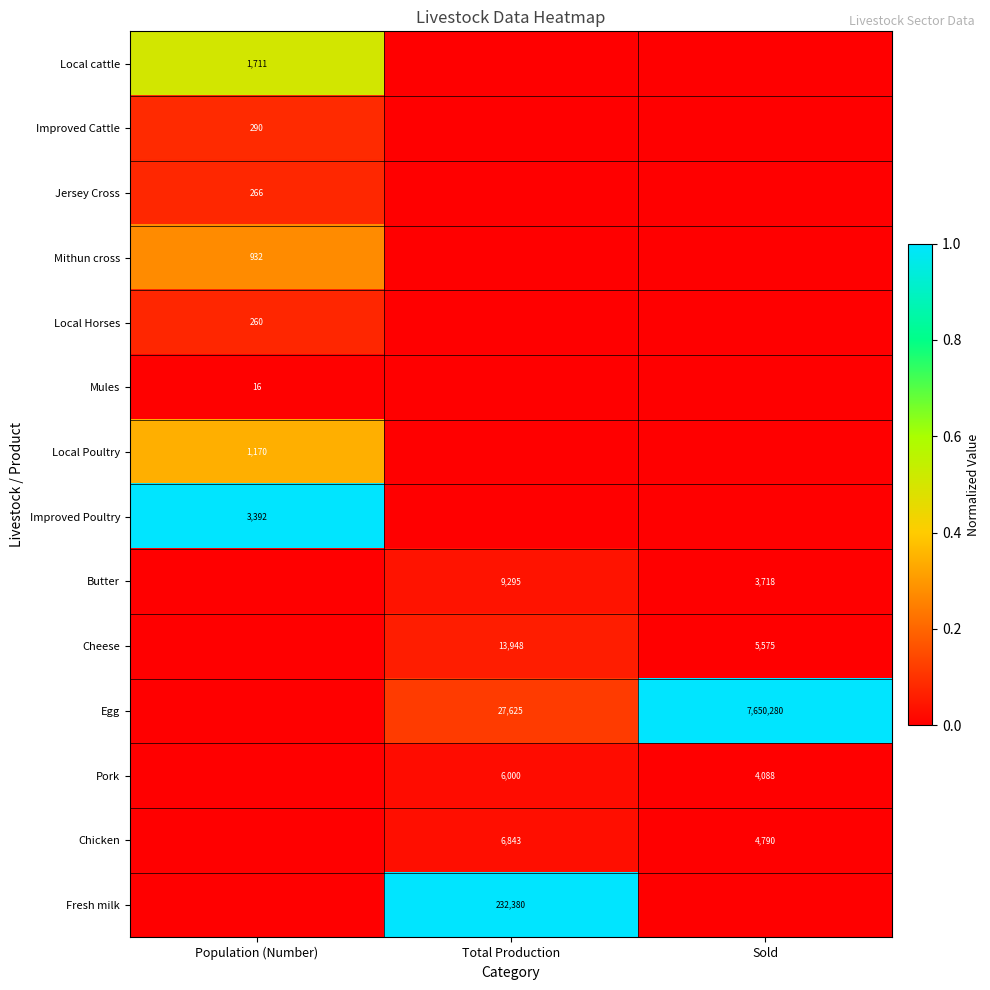

The value of Cheese at Total Production is 18646. True or false?

False